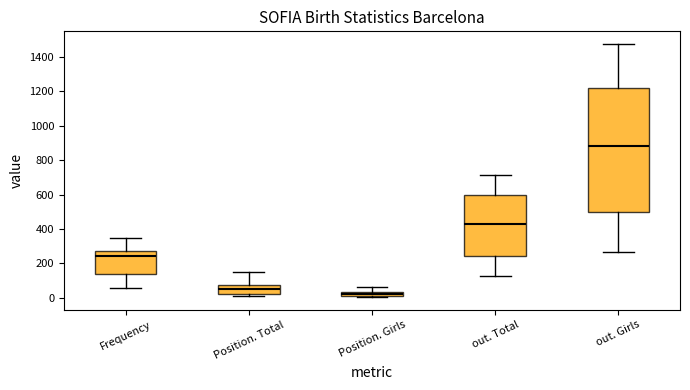

Where does the upper whisker of the box for Frequency end on the y-axis? The values are not printed on the chart, so give them approximately, as read against the axis.

340